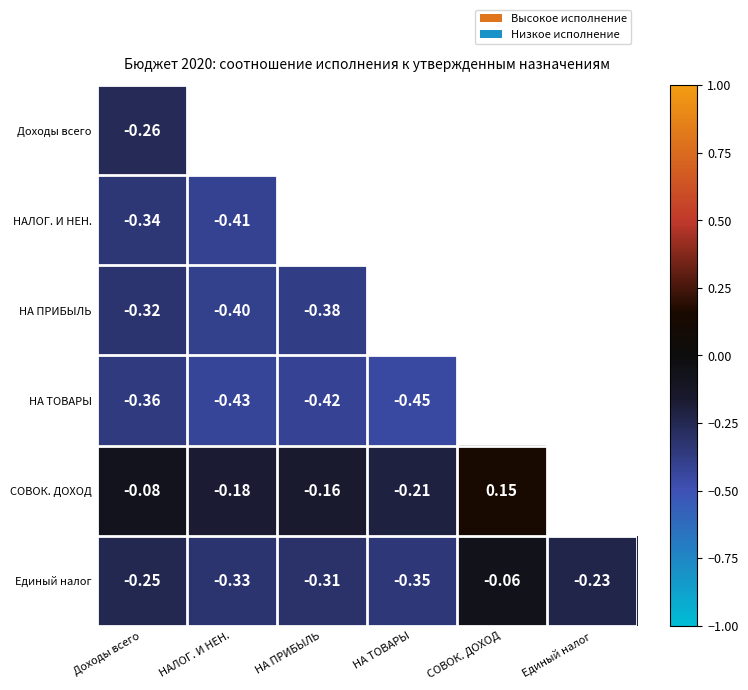

Is the value of НА ПРИБЫЛЬ at НА ПРИБЫЛЬ greater than the value of НАЛОГ. И НЕН. at Доходы всего?

No